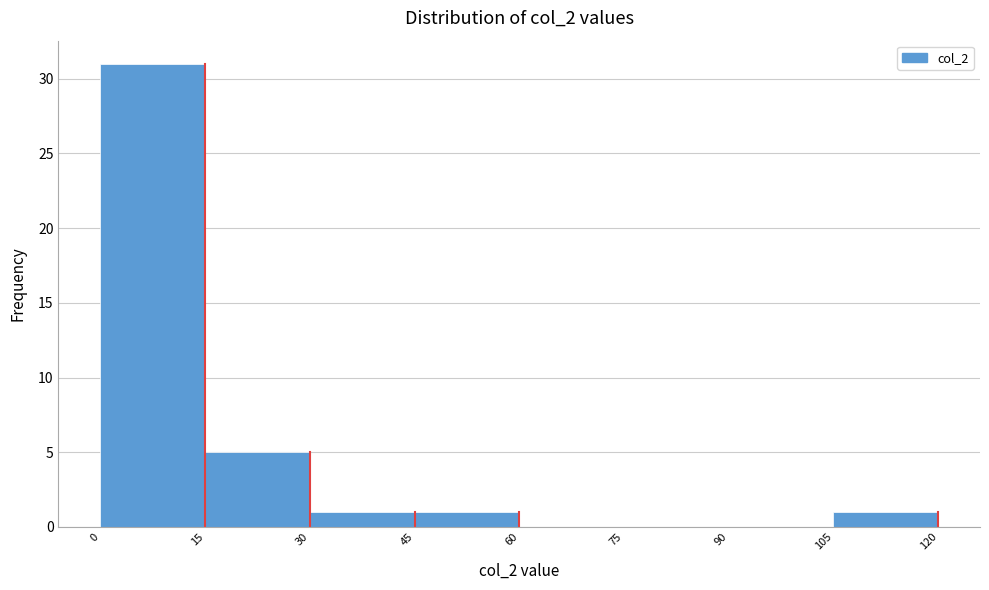

Reading left to right, list every bar in this chart as the range it spans on the x-axis followed by its height. The values are not printed on the chart, so give them approximately, as read against the axis.

0 to 15: 31
15 to 30: 5
30 to 45: 1
45 to 60: 1
60 to 75: 0
75 to 90: 0
90 to 105: 0
105 to 120: 1